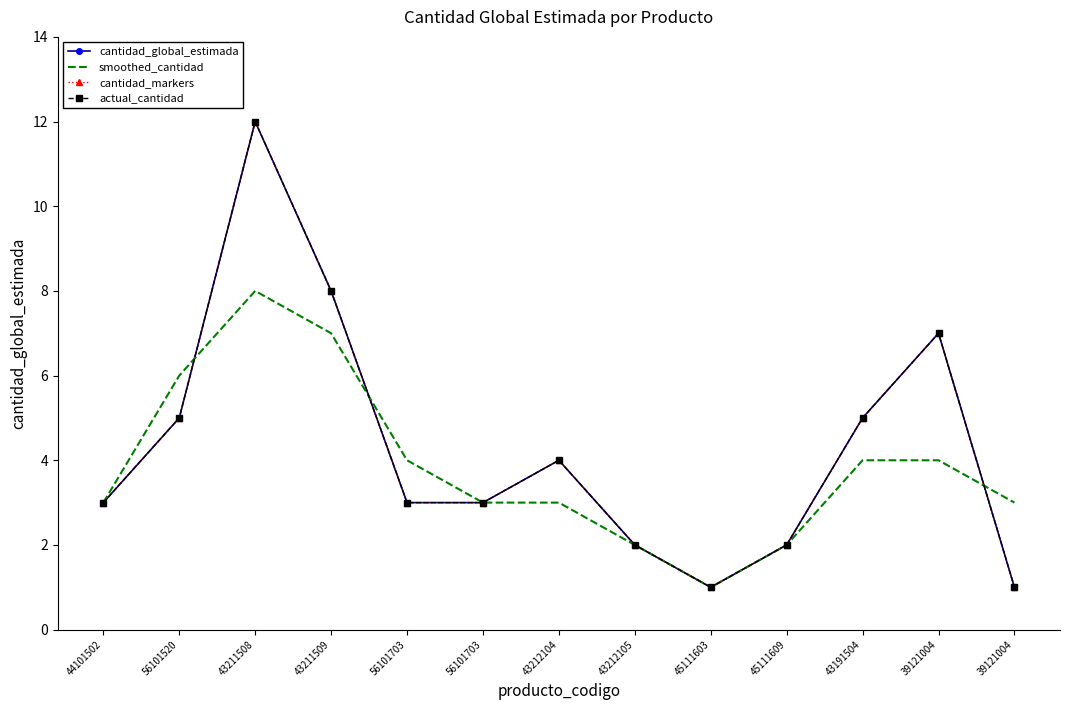

How many interior local valleys does the cantidad_global_estimada series have?

1